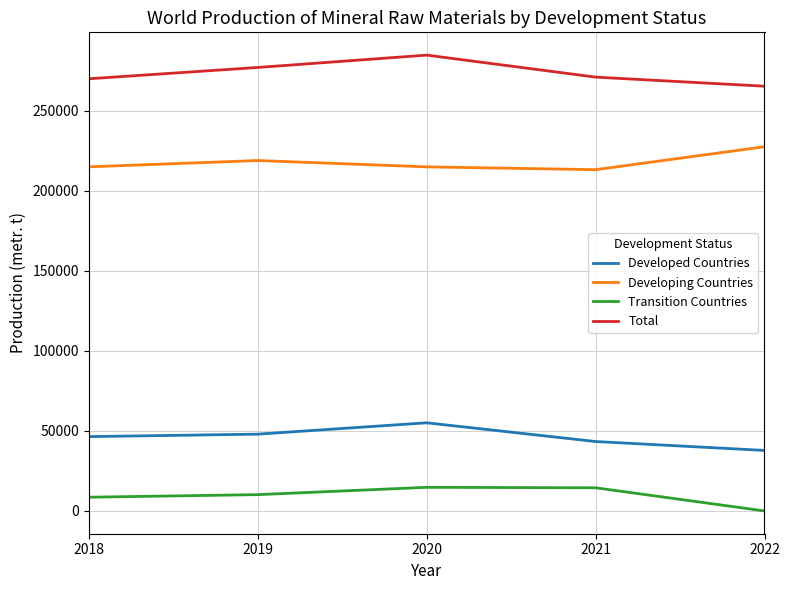

What is the difference between the second highest and minimum values in the Developed Countries series?

10173